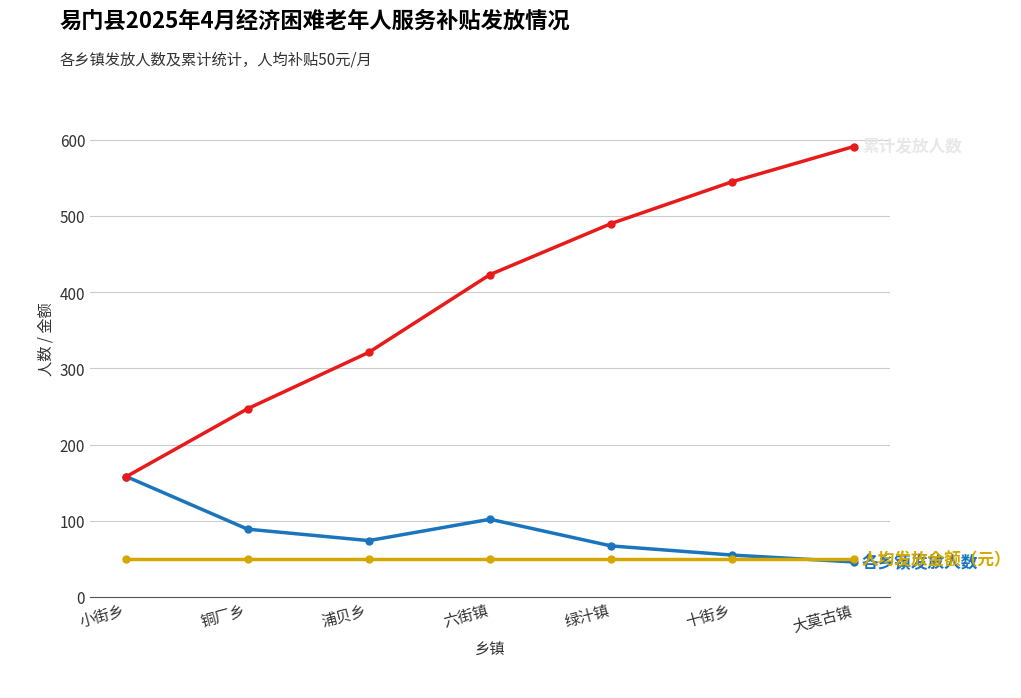

What is the spread (max minus min) of values at 铜厂乡?

197